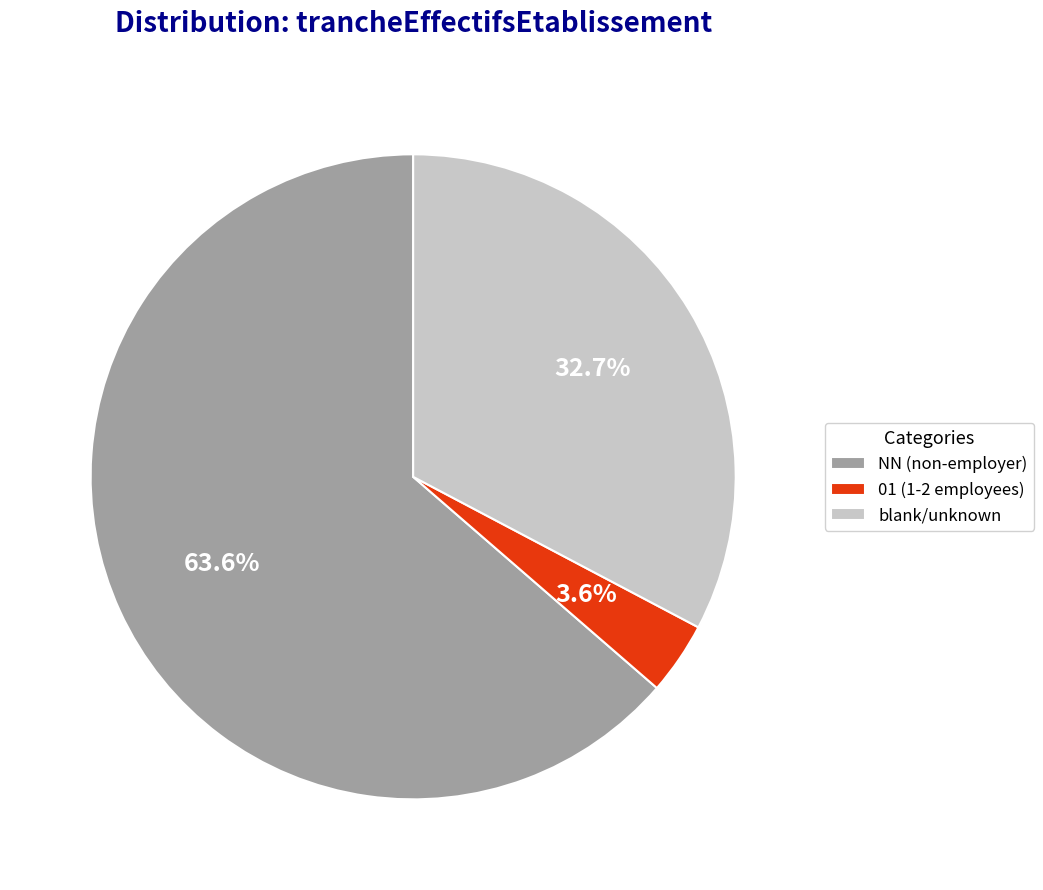

Rank the categories by value from highest to lowest.

NN (non-employer), blank/unknown, 01 (1-2 employees)